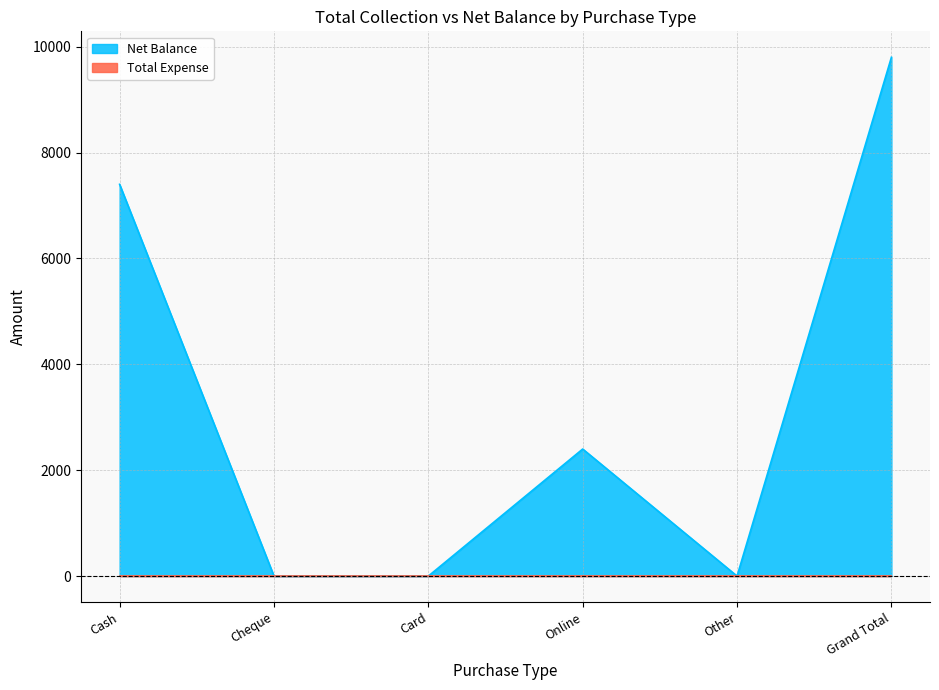

How many points are higher than both their immediate neighbors (excluding endpoints)?

1